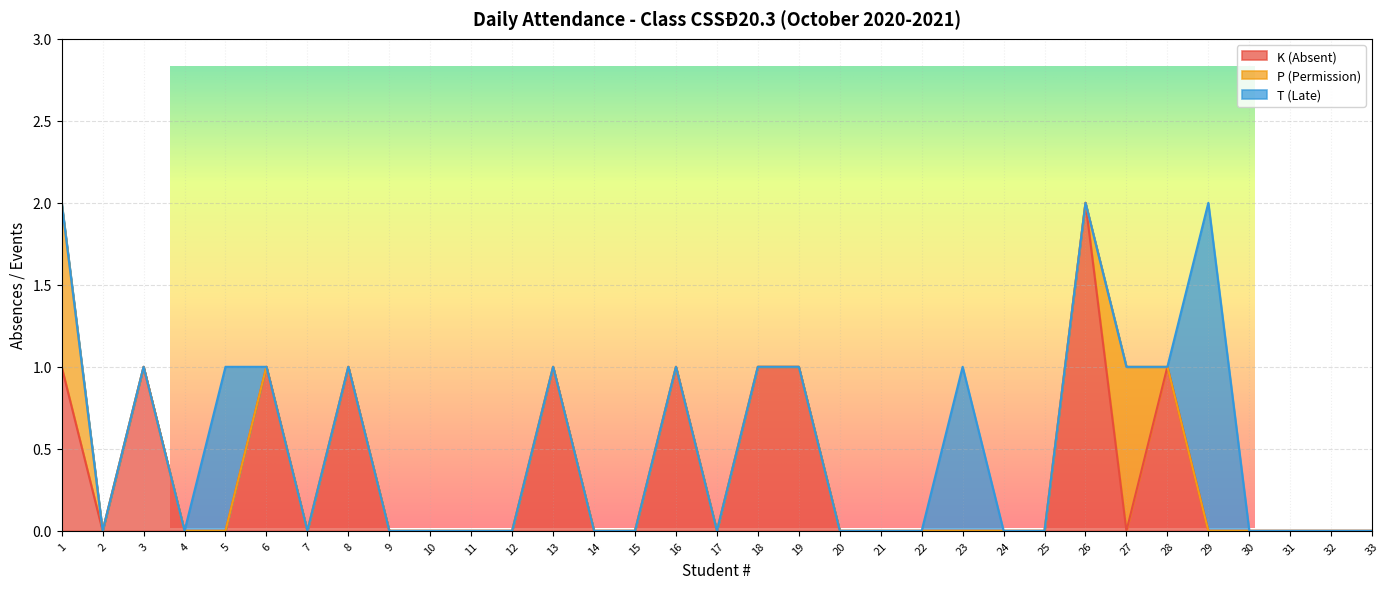

True or false: T (Late) and P (Permission) intersect in this chart.

False